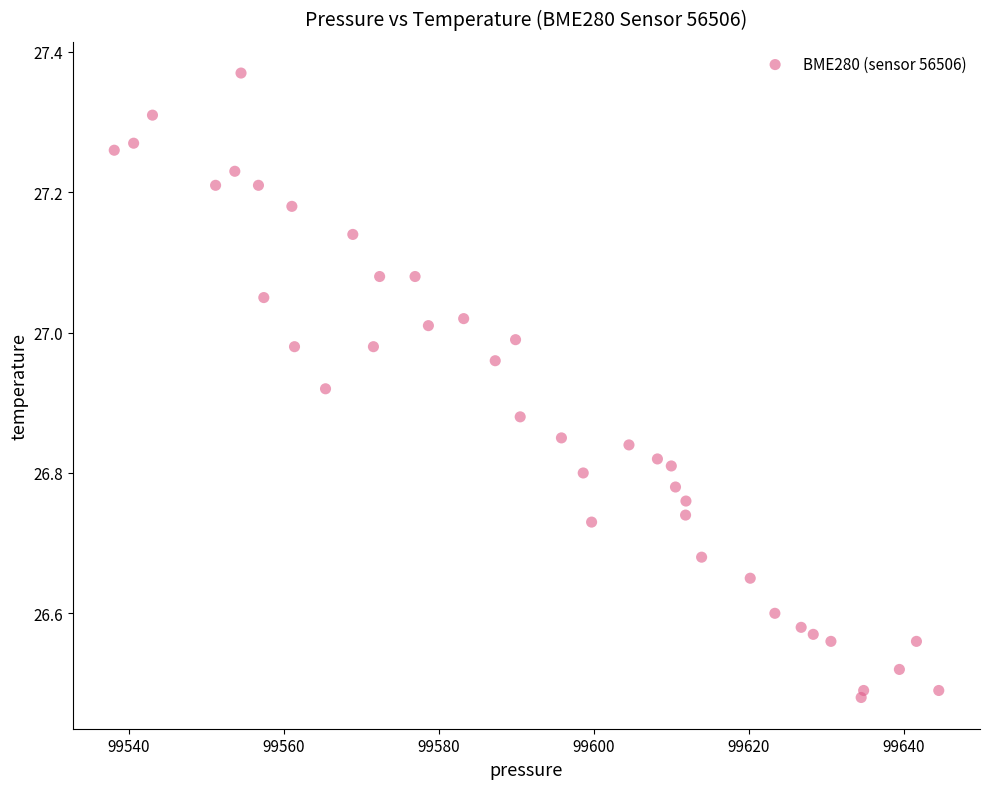

What is the range of Y values (max minus min)?

0.9